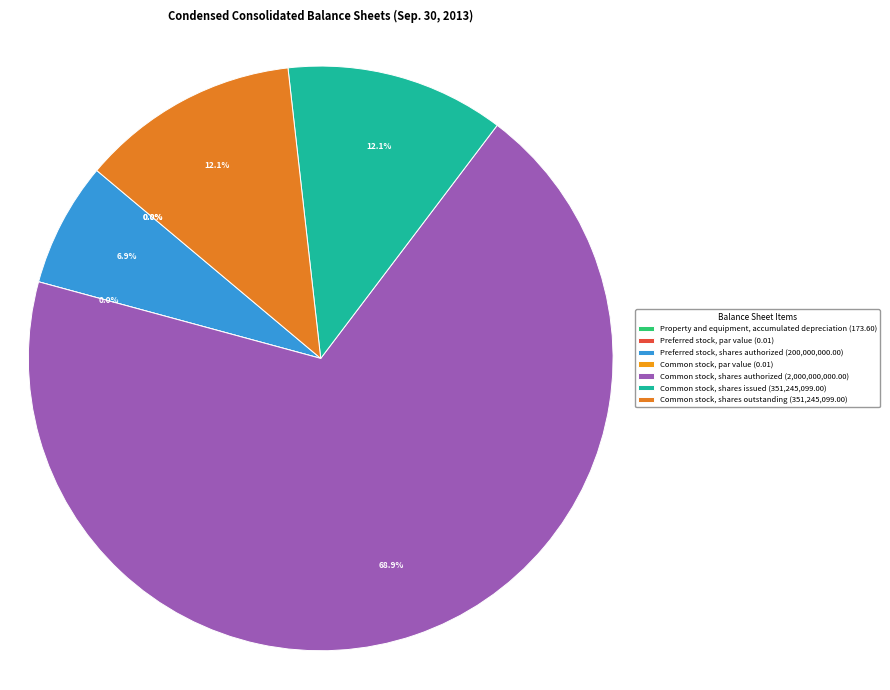

To the nearest percent, what percentage of the pie is Preferred stock,
shares authorized?

7%